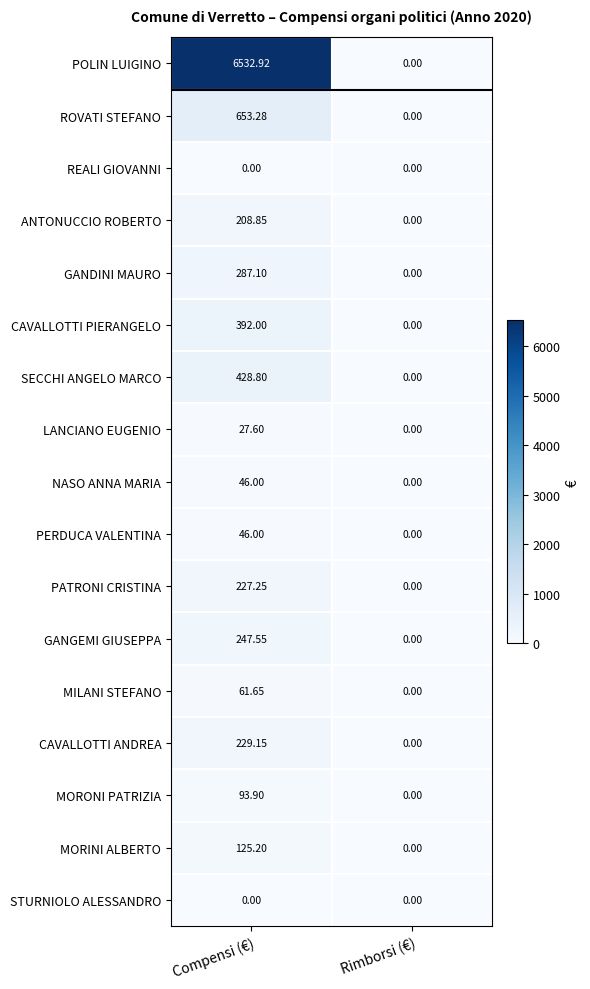

Which series has the largest total across all categories?

POLIN LUIGINO